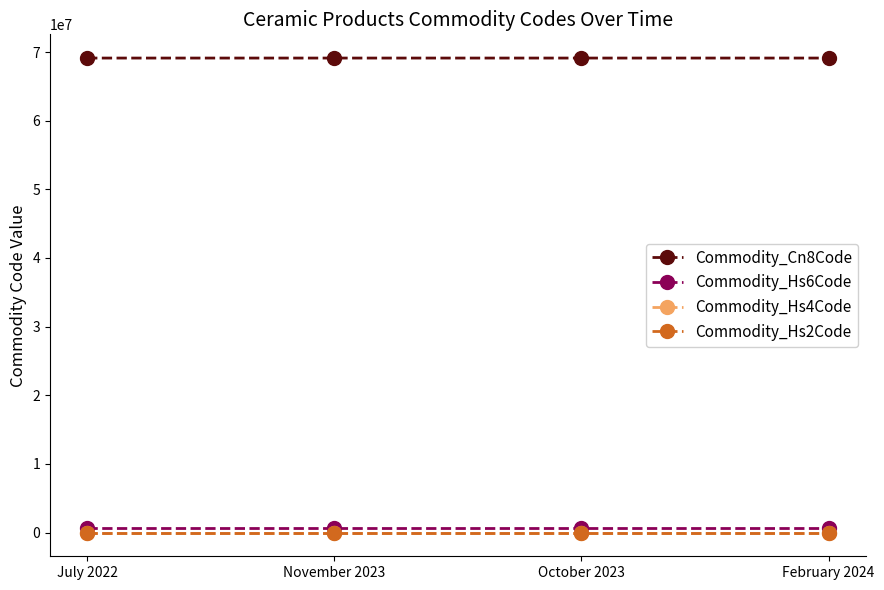

True or false: Commodity_Hs2Code and Commodity_Cn8Code cross at least once.

False